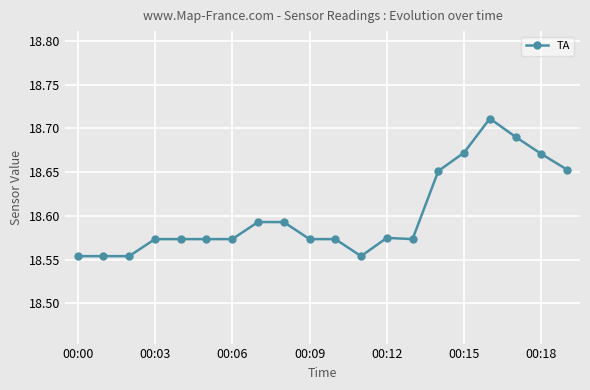

What is the sum of all values?

372.0